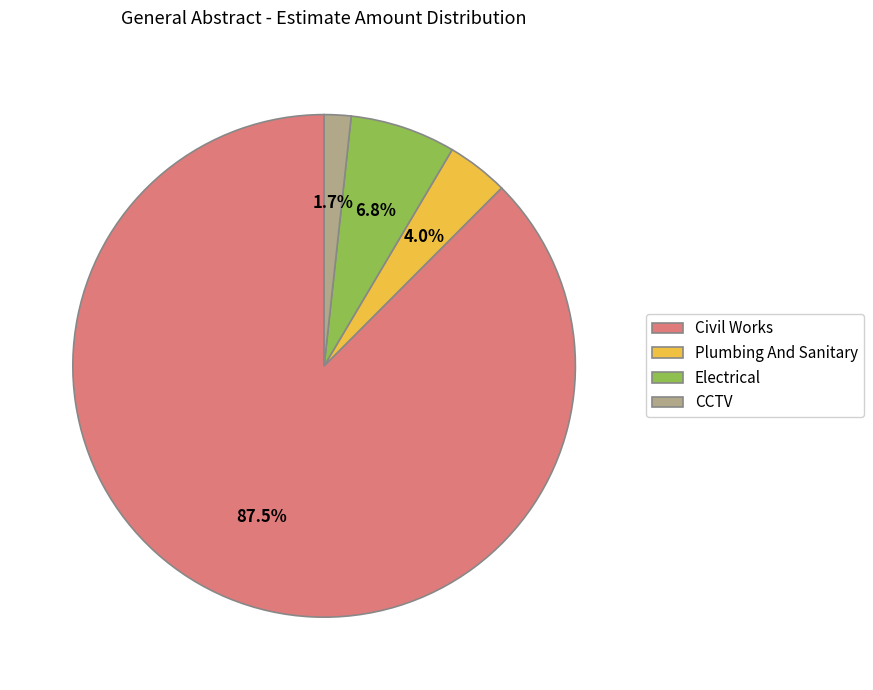

To the nearest percent, what percentage of the pie is Plumbing And Sanitary?

4%